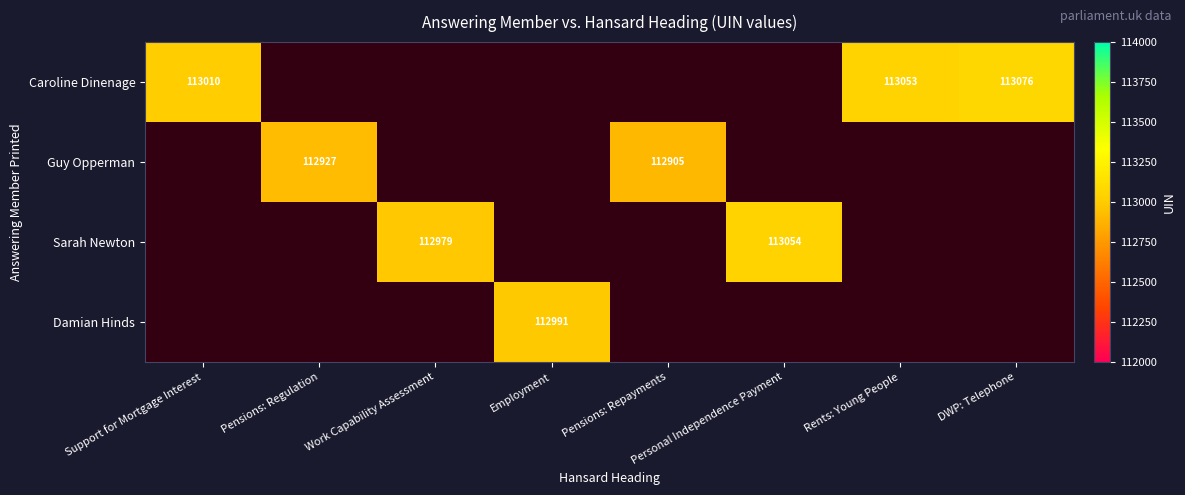

True or false: Guy Opperman has a value of 172362 at Pensions: Repayments.

False